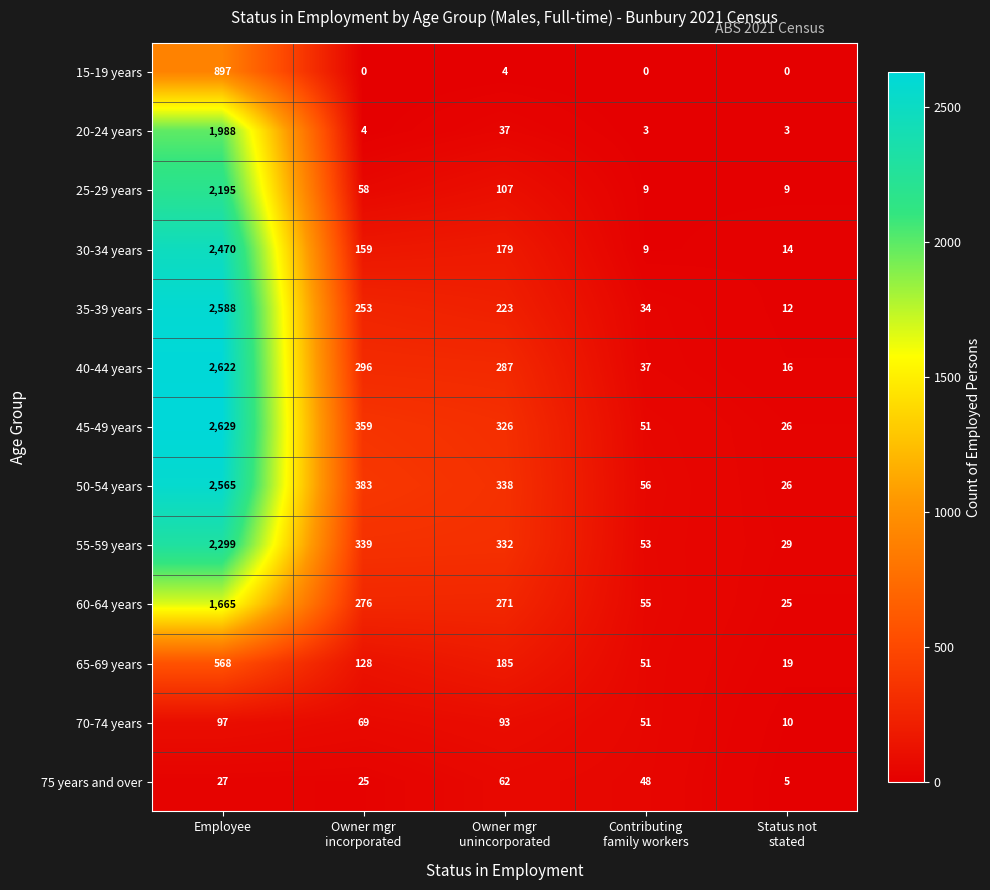

True or false: 75 years and over has a value of 43 at Employee.

False